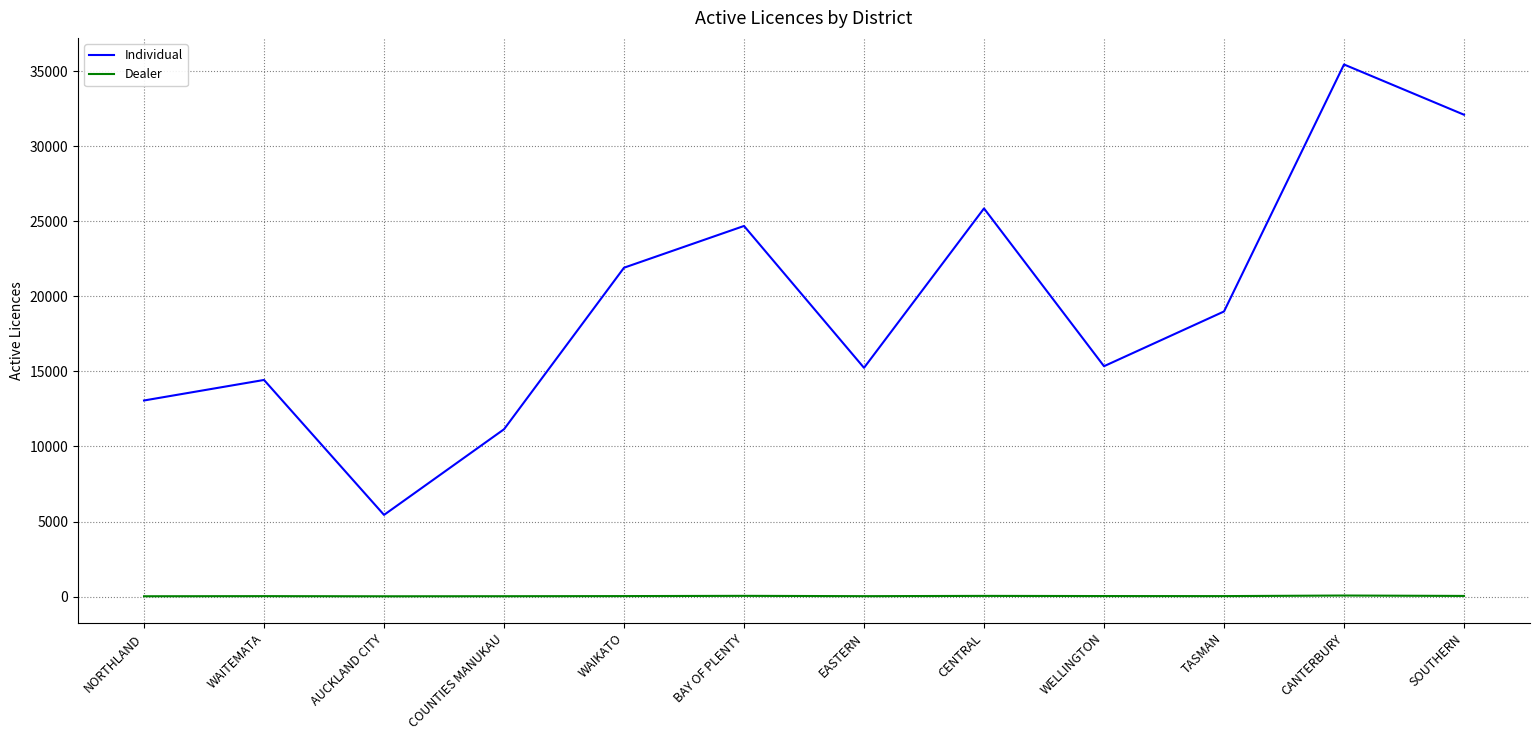

At WAITEMATA, list the series in order from smallest to largest.

Dealer, Individual